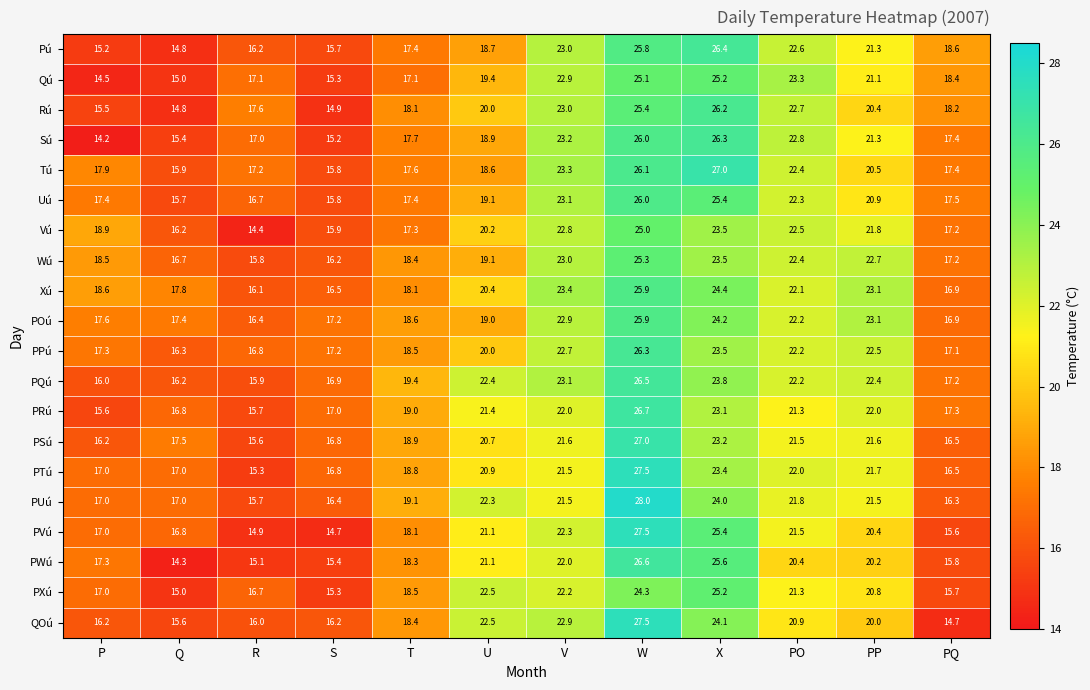

The Pú series shows 21.3 at PP. True or false?

True